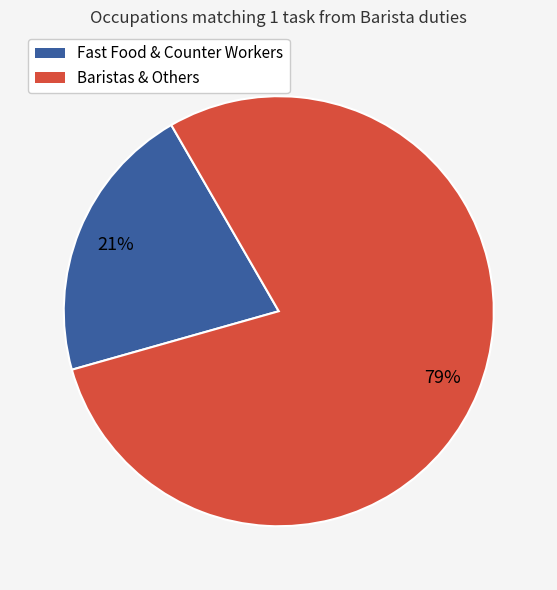

Which slice is the smallest?

Fast Food & Counter Workers